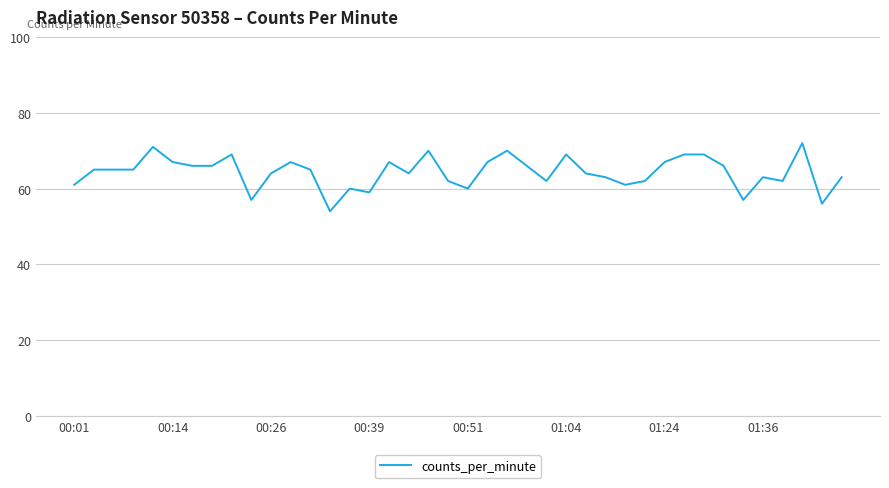

What is the difference between the maximum and minimum values?

18